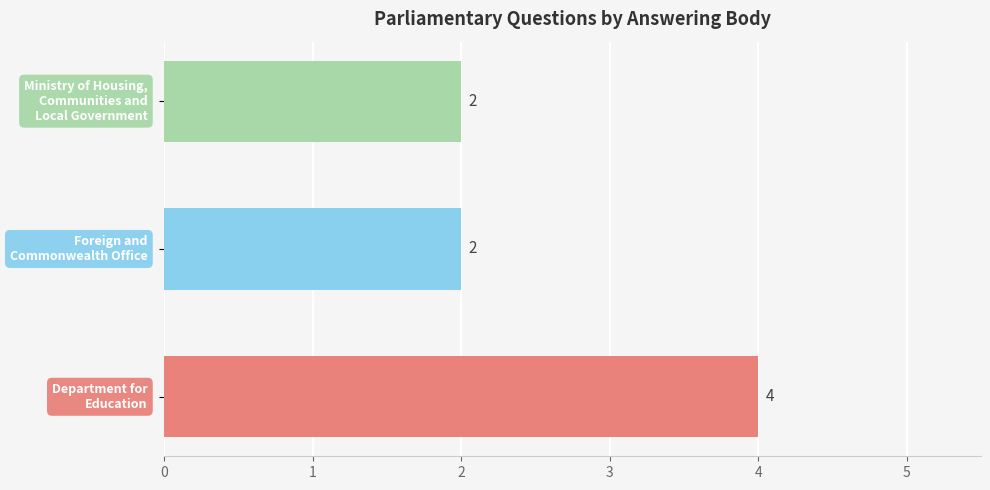

What is the sum of all values?

8